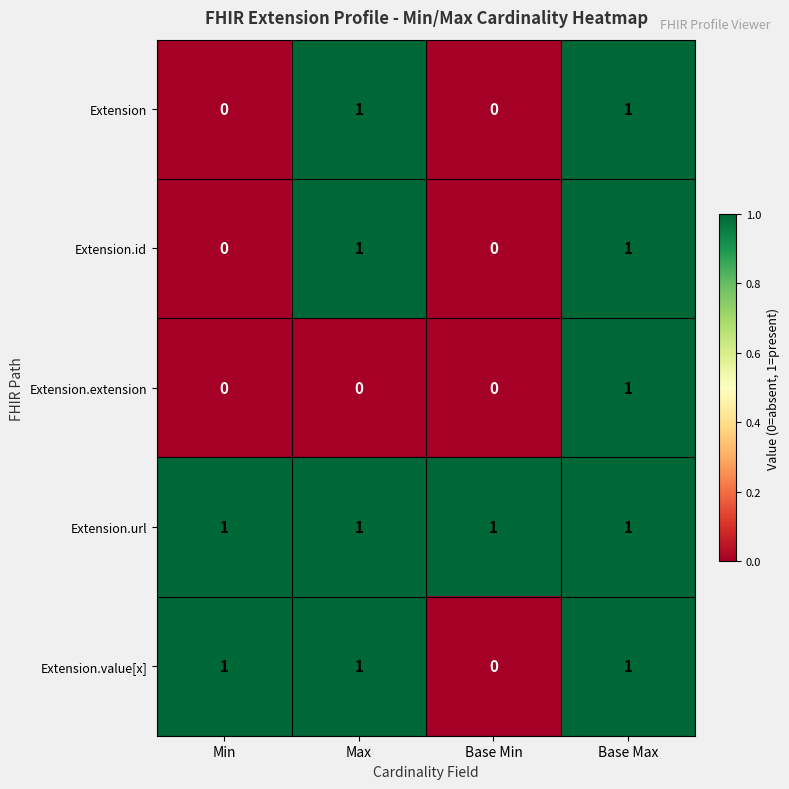

How many data points in Extension.value[x] are less than 1?

1